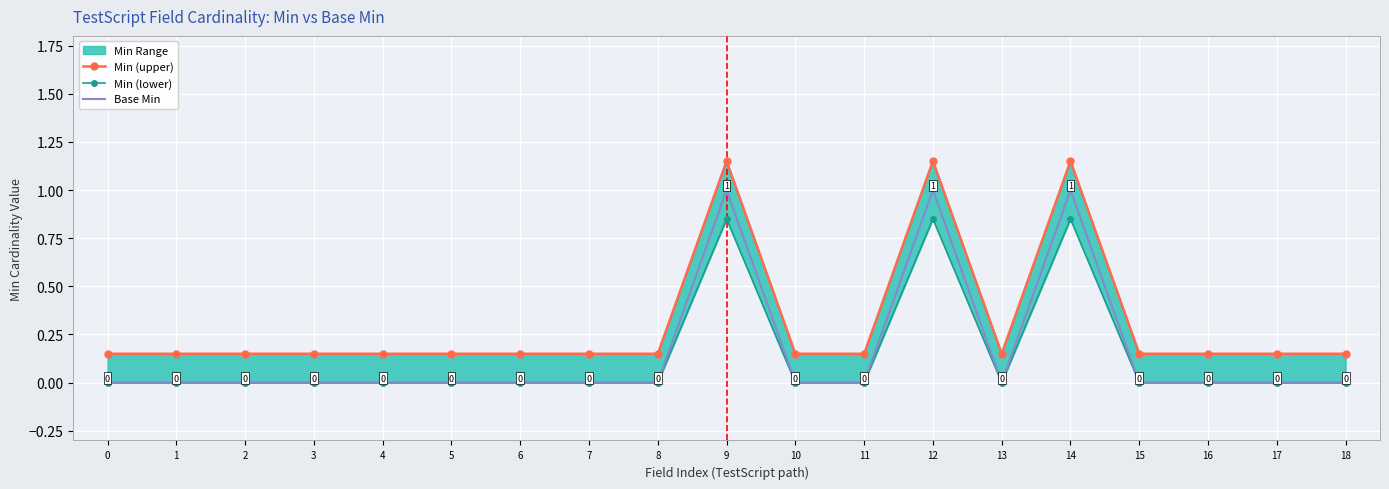

Count the Min (upper) values in the range 0 to 1.

16